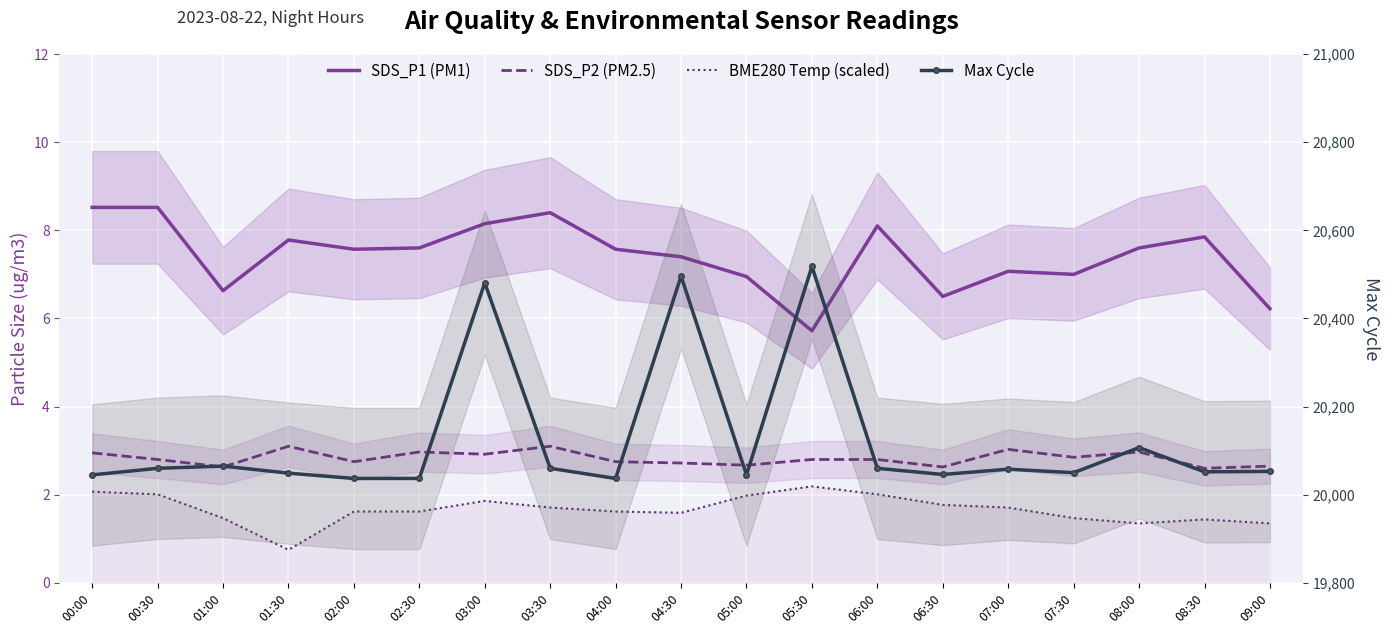

True or false: Max Cycle and BME280 Temp (scaled) intersect in this chart.

False